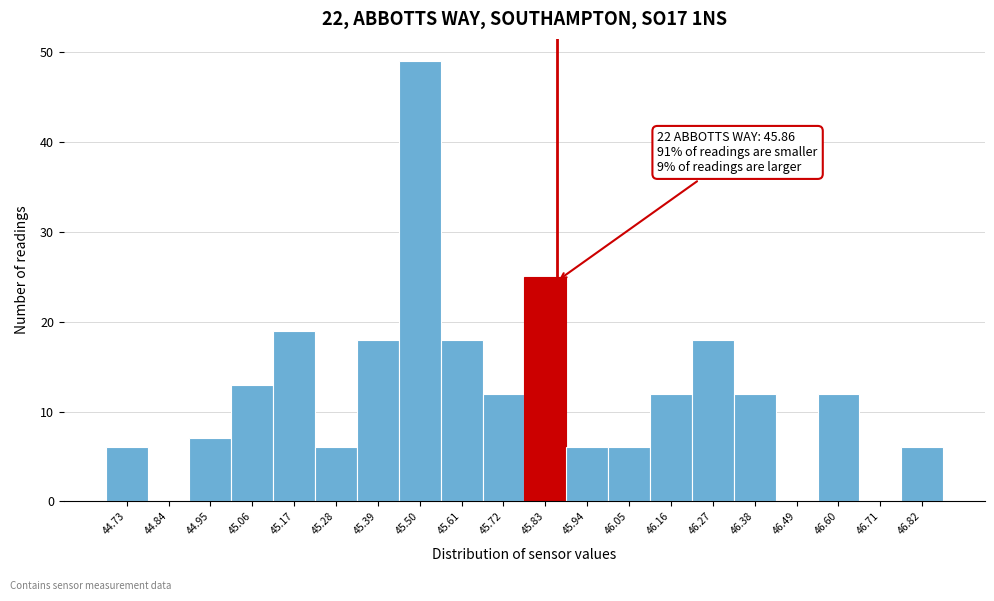

Over which range of the x-axis is the bar tallest?

45.44 to 45.56